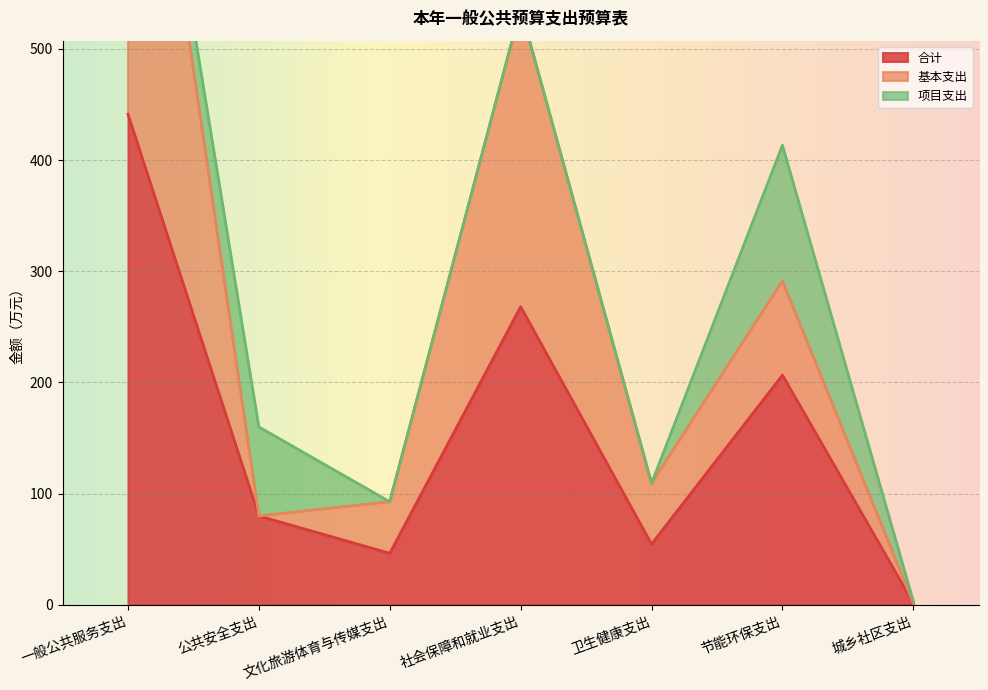

Which series has the widest spread of values?

基本支出